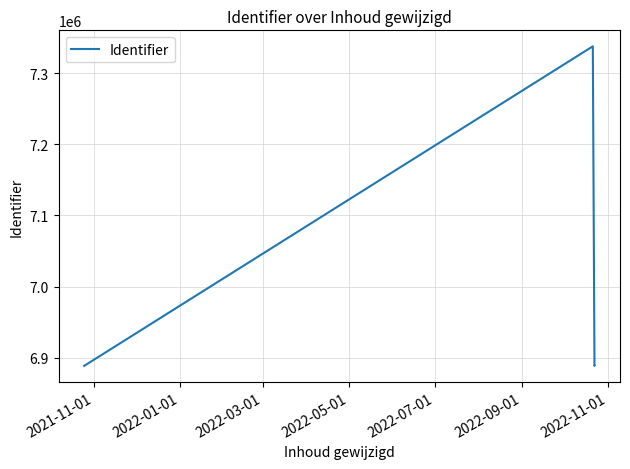

How many data points are above 6888622?

2